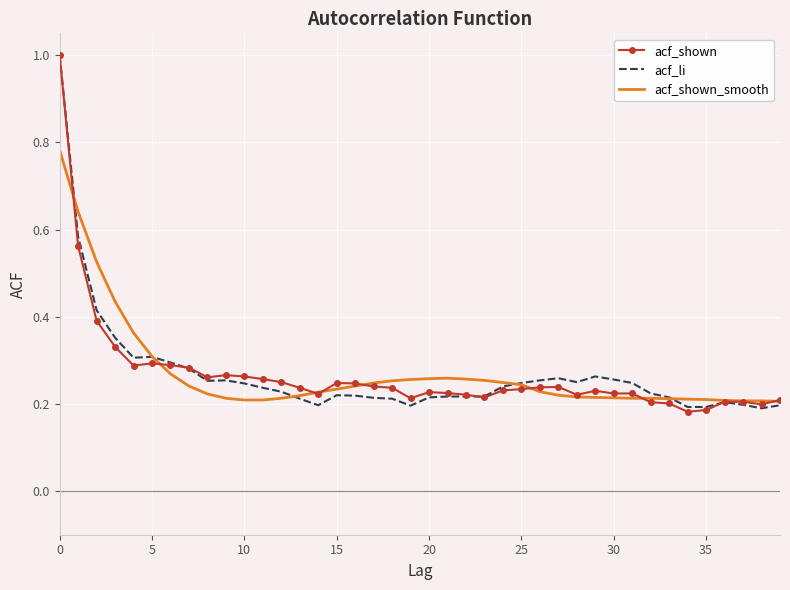

What is the highest value of the acf_li series?

1.0